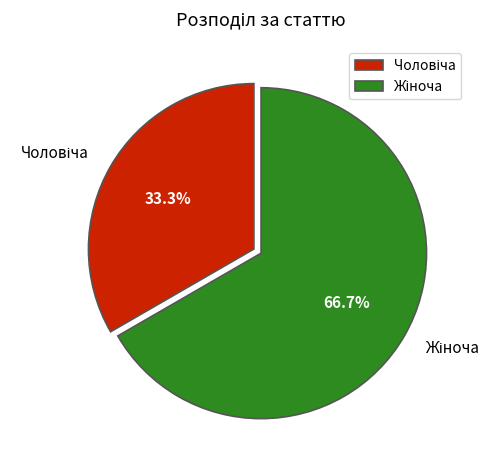

Does any single category account for the majority?

Yes